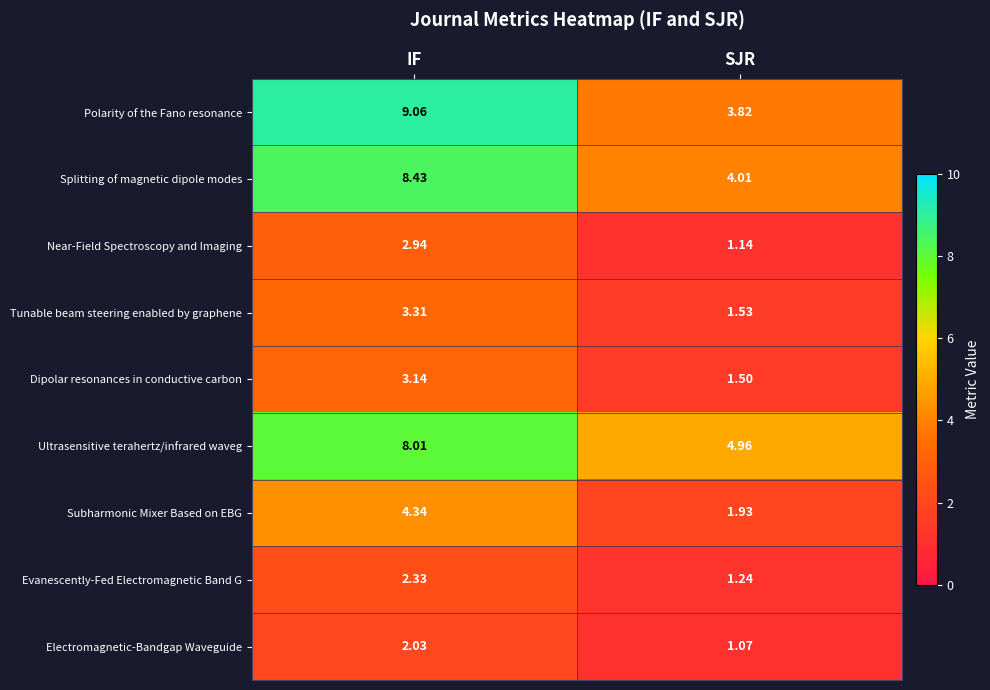

Rank the series at SJR from lowest to highest value.

Electromagnetic-Bandgap Waveguide, Near-Field Spectroscopy and Imaging, Evanescently-Fed Electromagnetic Band G, Dipolar resonances in conductive carbon, Tunable beam steering enabled by graphene, Subharmonic Mixer Based on EBG, Polarity of the Fano resonance, Splitting of magnetic dipole modes, Ultrasensitive terahertz/infrared waveg